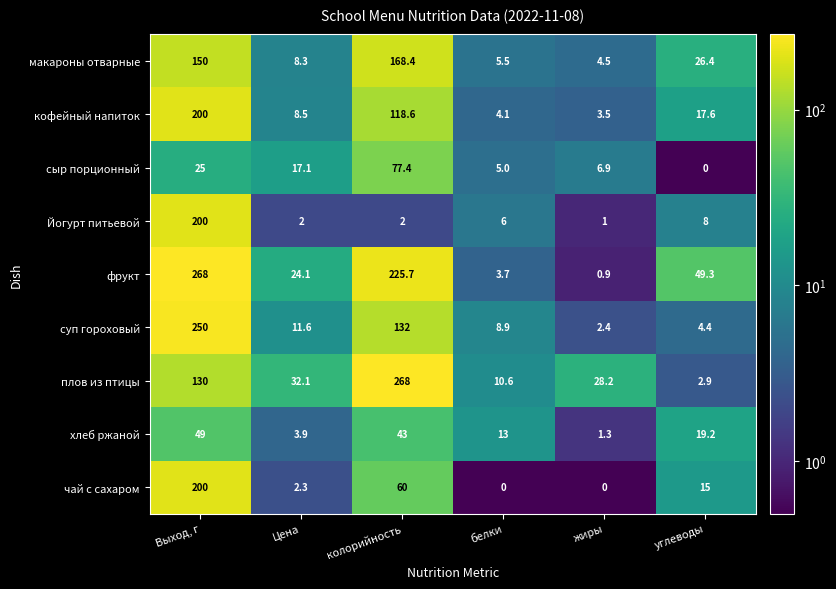

What is the total value across all series at Выход, г?

1472.0